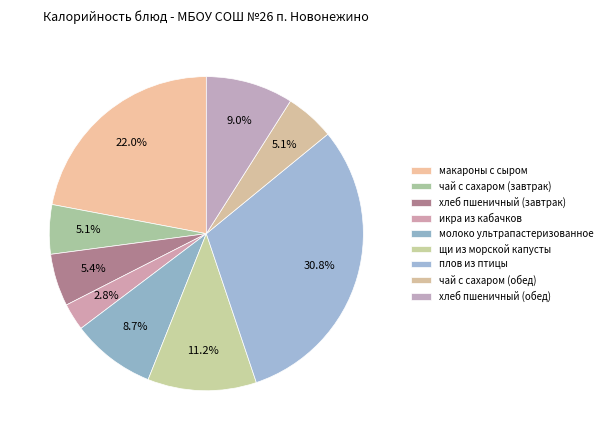

Does any single category account for the majority?

No